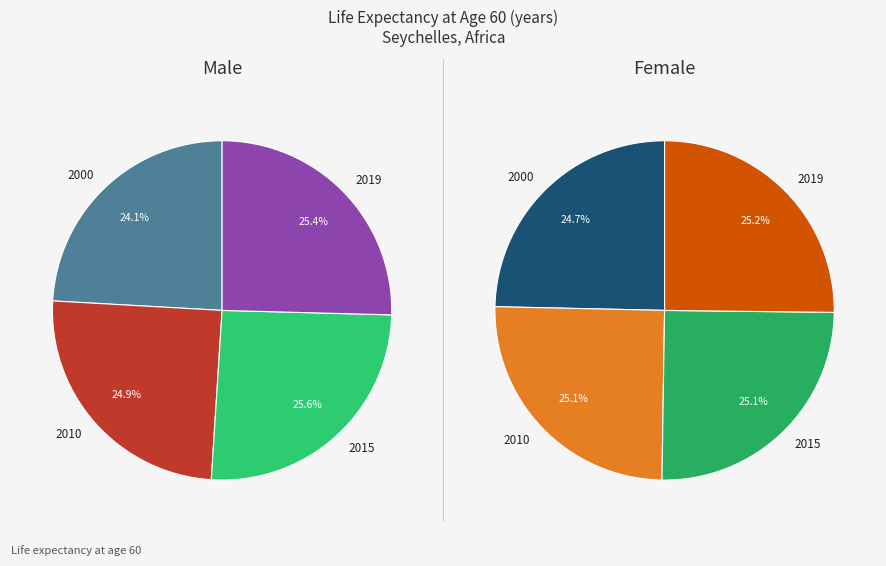

Combined, what portion of the pie is 2010 and 2000?

49.0%